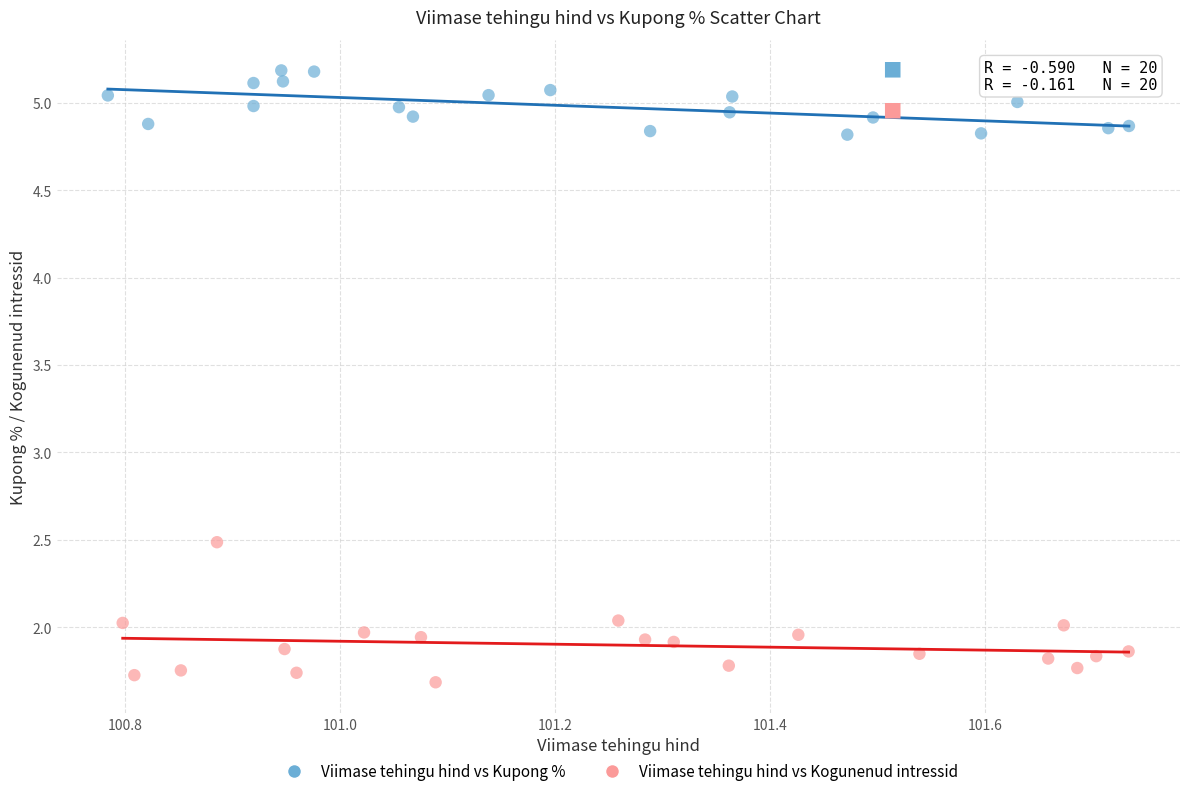

Which series contains the lowest Y value?

Viimase tehingu hind vs Kogunenud intressid